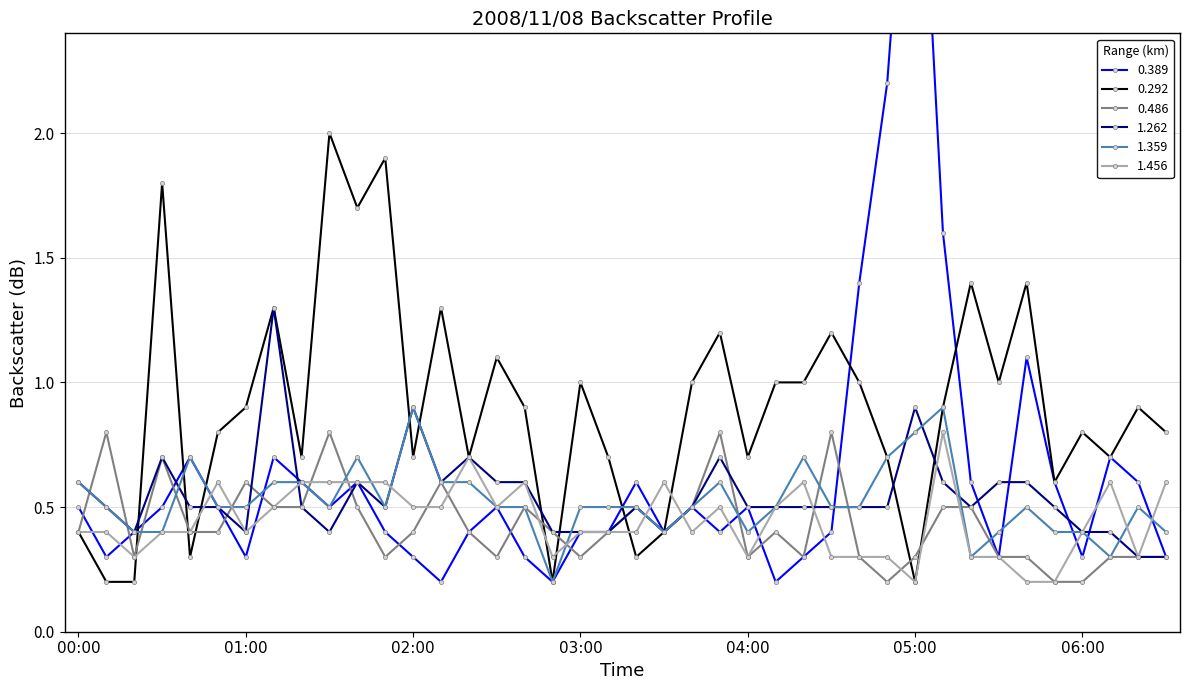

What is the value of the 0.389 point at the 35th from the left?

1.1